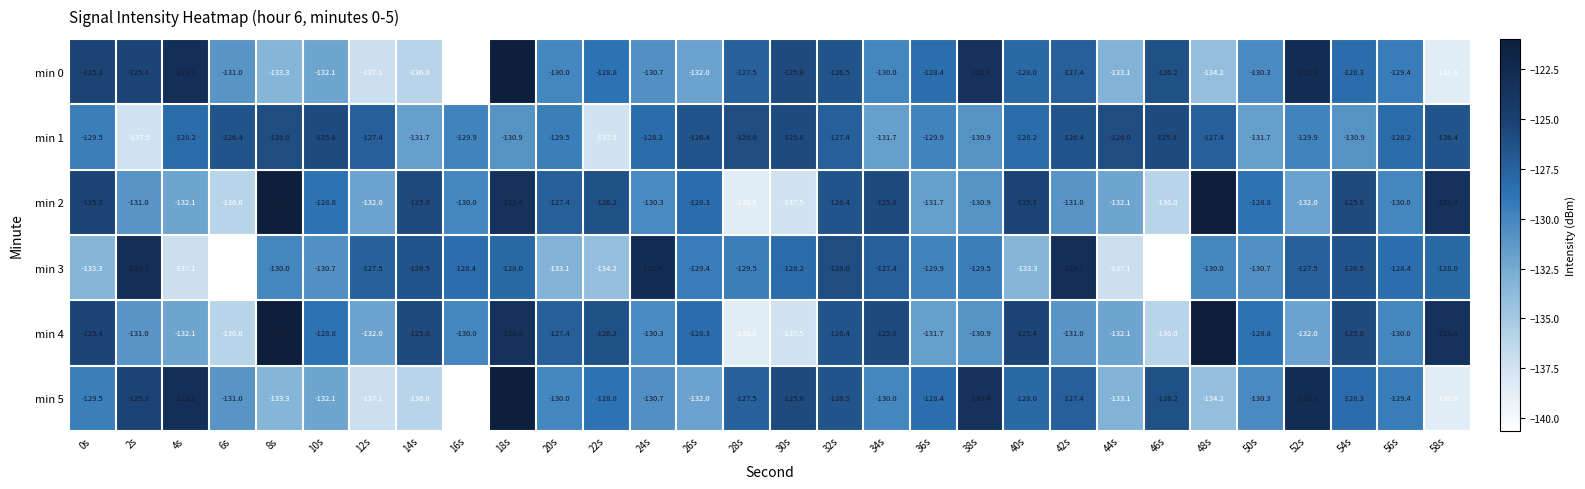

At which category is the sum across all series the highest?

18s